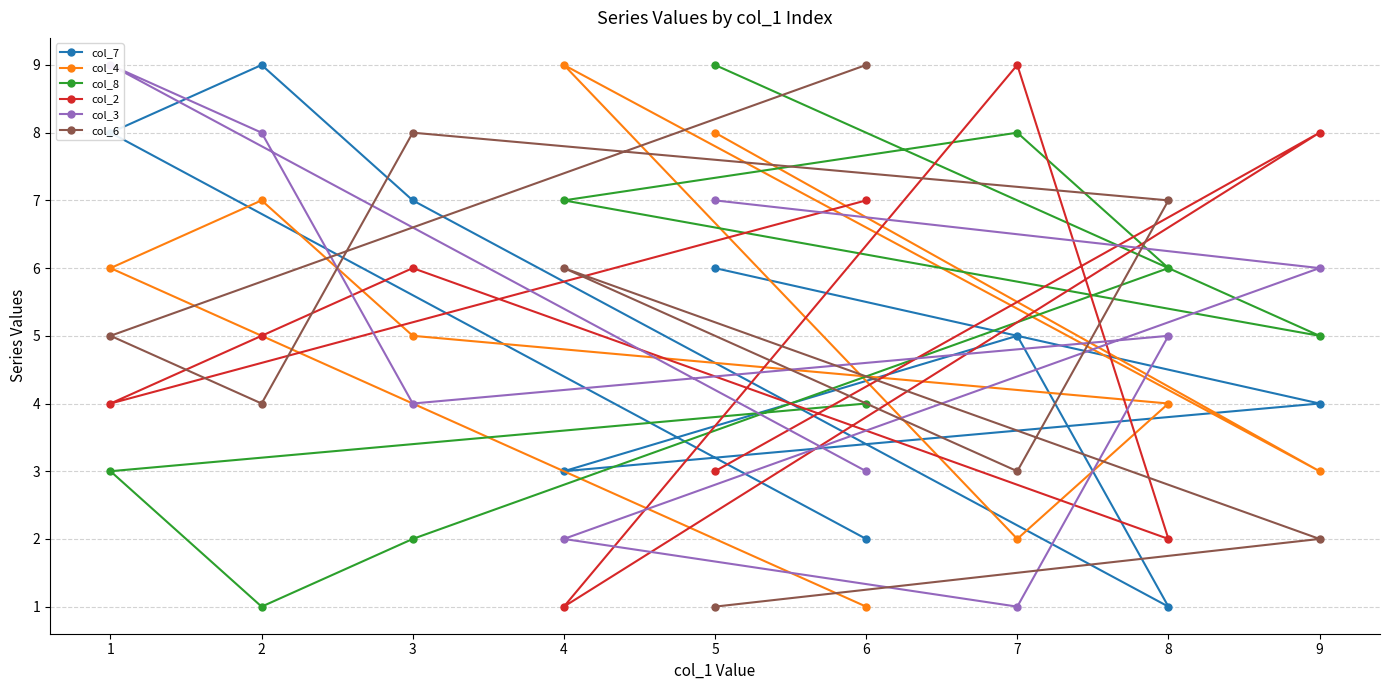

Where is the first local maximum for col_6?

4